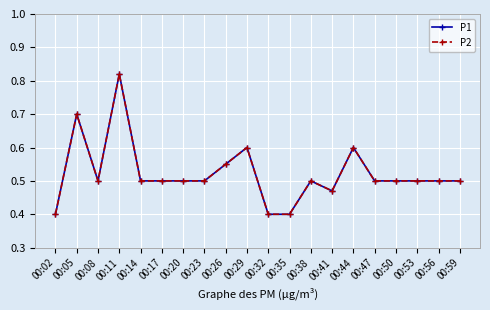

Does the chart have visible grid lines?

Yes